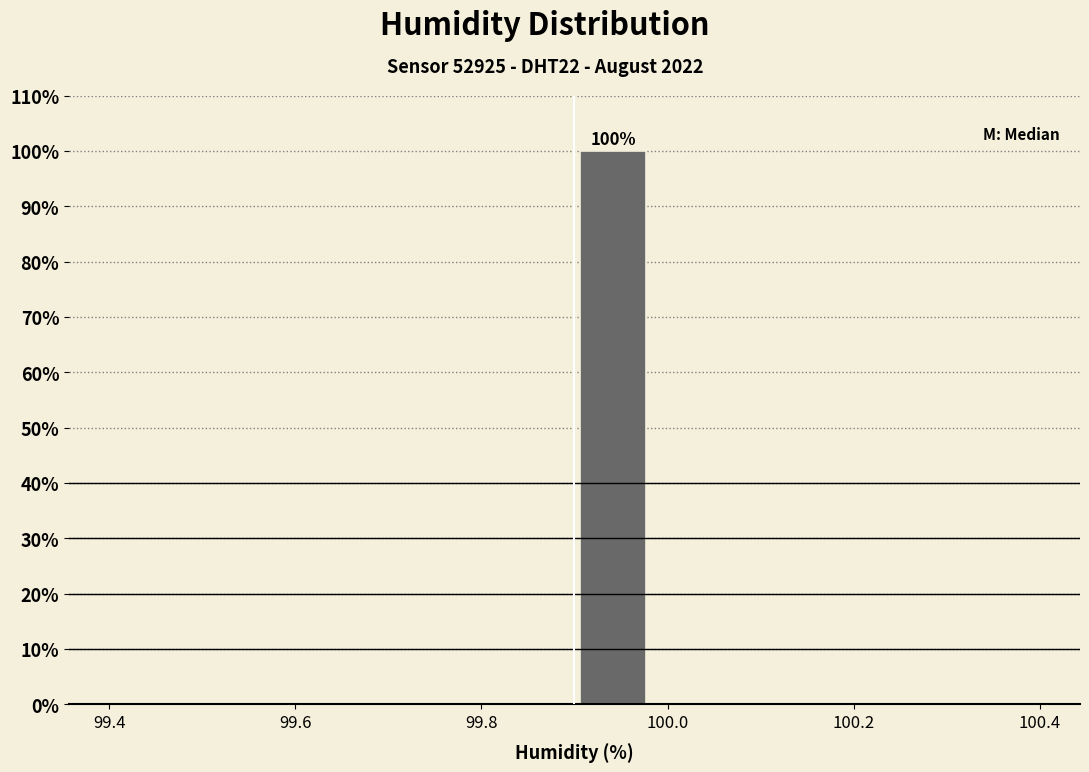

Over which range of the x-axis is the bar tallest?

99.90 to 99.98